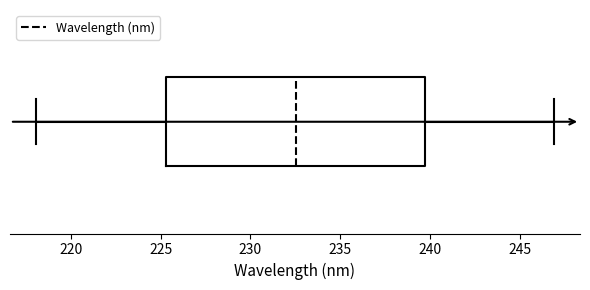

Read this box plot against the x-axis: the position of the median line, the range covered by the box, and the ends of both whiskers. The values are not printed on the chart, so give them approximately, as read against the axis.

median 232.5, box 225.5 to 239.5, whiskers 218.0 to 247.0